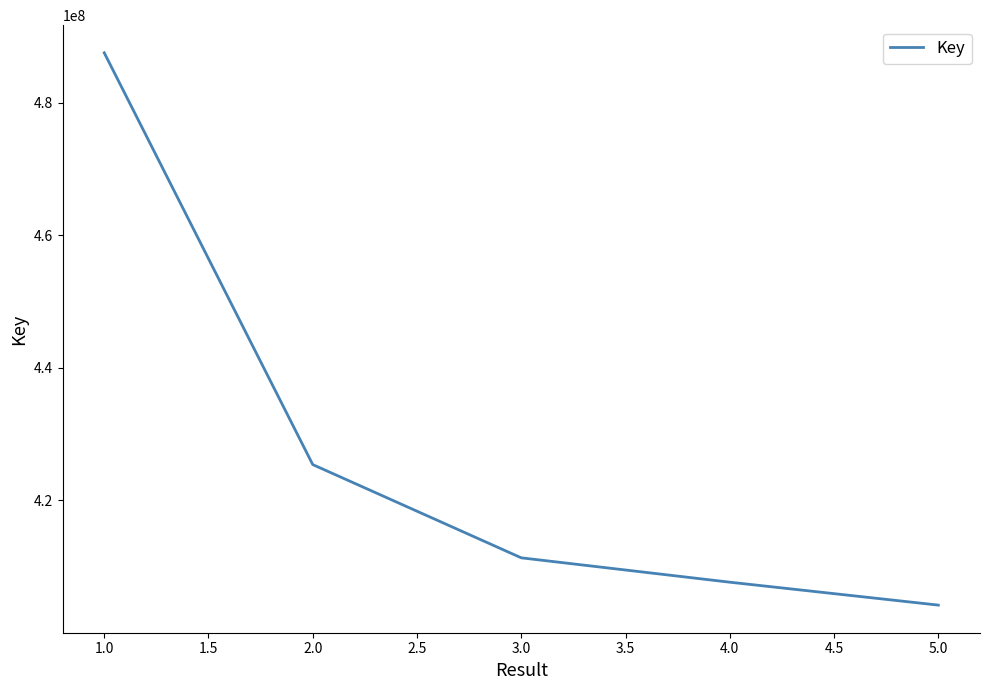

Does the chart display data point markers on the line(s)?

No